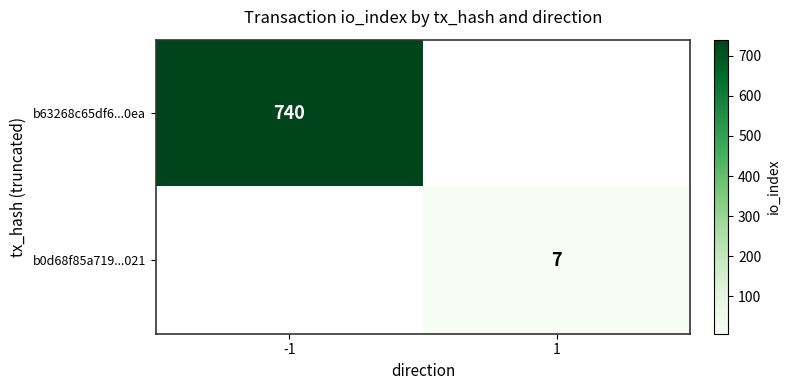

The b0d68f85a719...021 series shows 11 at 1. True or false?

False